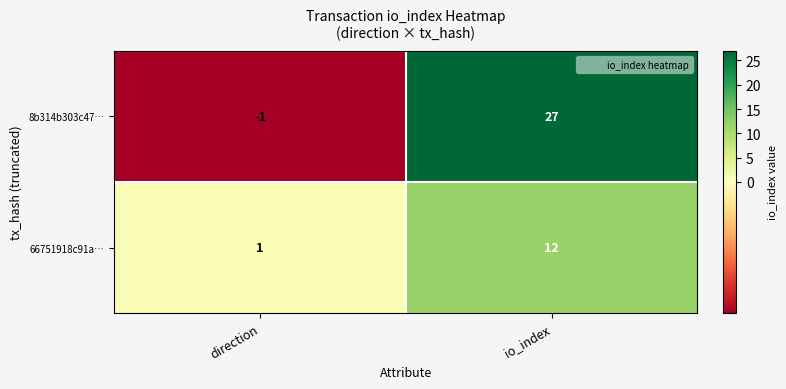

What is the maximum value shown in the chart?

27